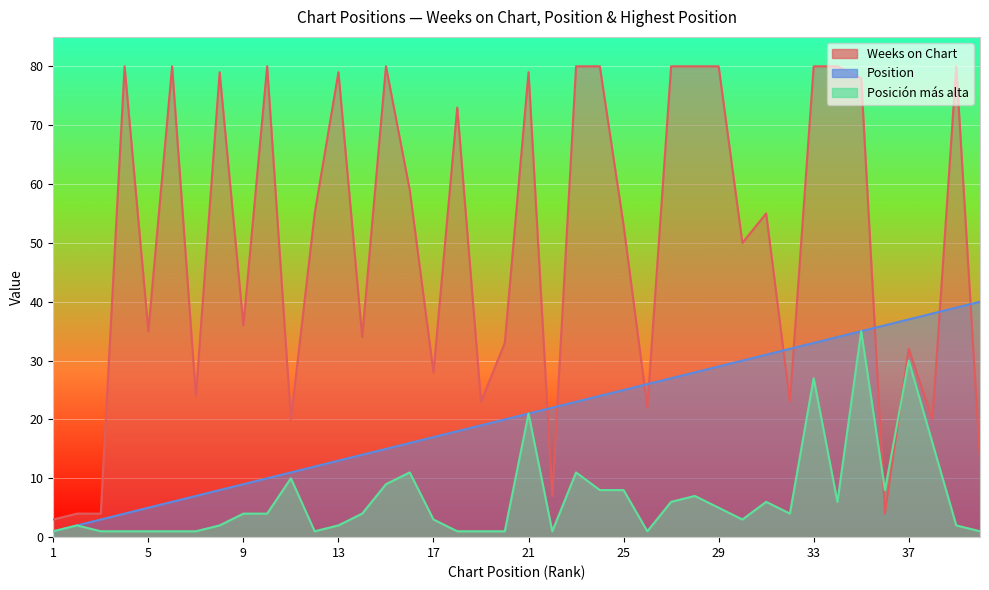

Which has a higher value, 18 or 10?

10